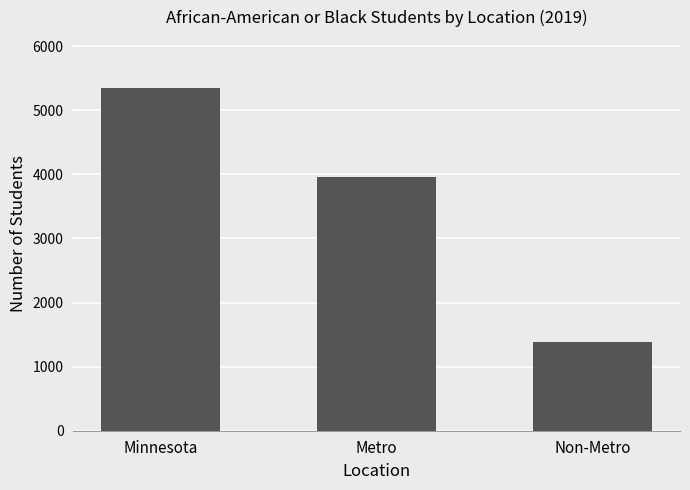

What is the value of the 2nd bar from the left?

3957